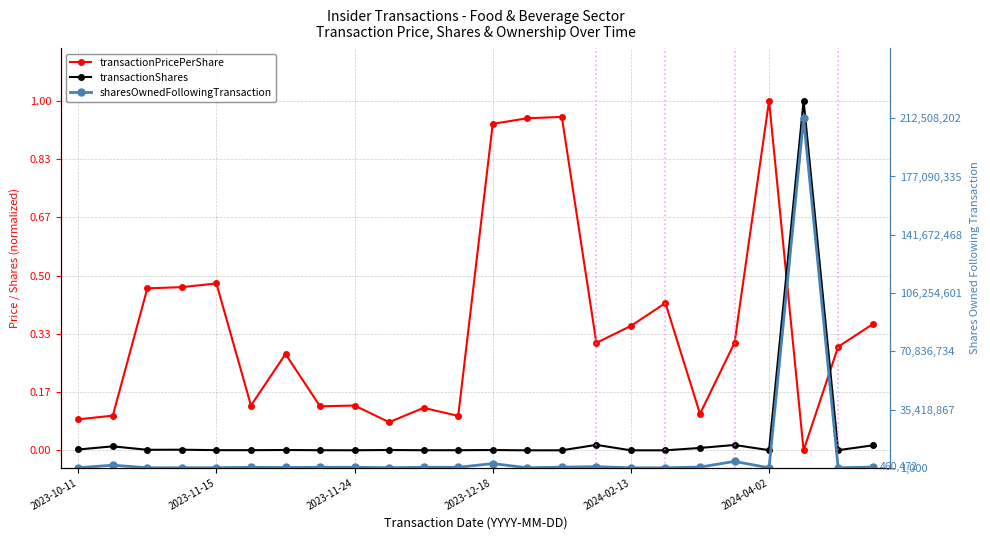

What is the highest value of the transactionShares series?

1.0